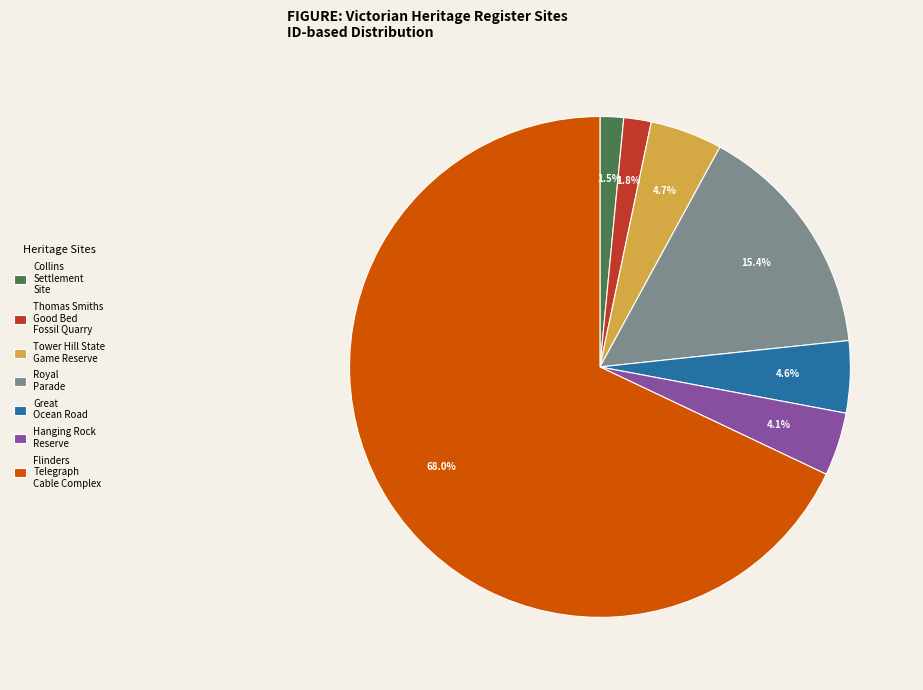

Which slice represents more than half of the pie?

Flinders Telegraph Cable Complex